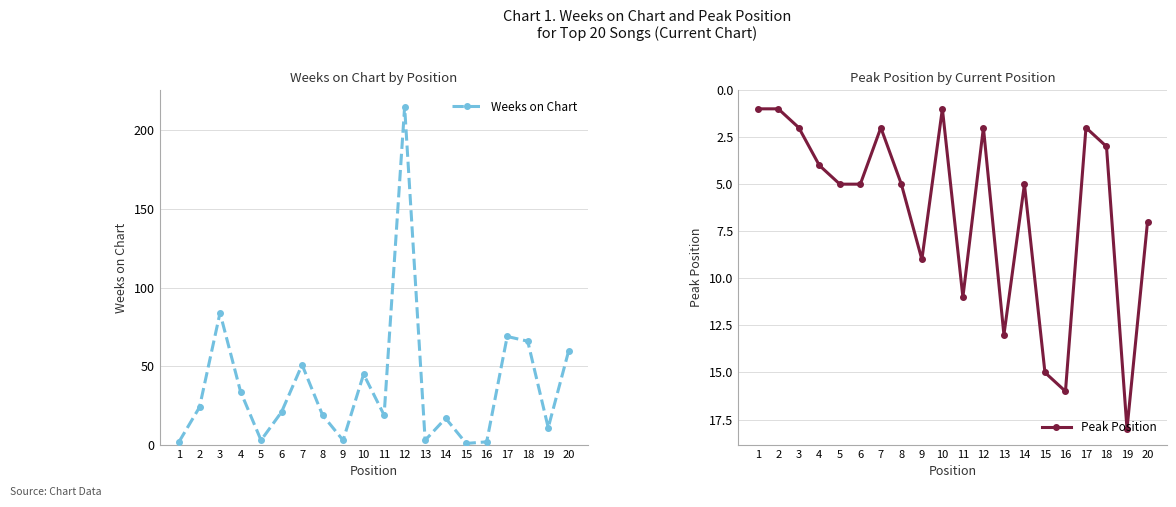

Does the chart have visible grid lines?

Yes